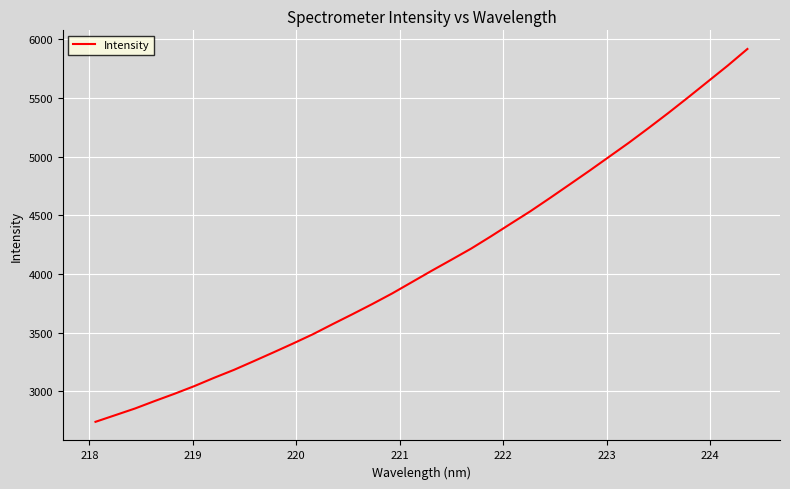

How many values are below 4026?

17